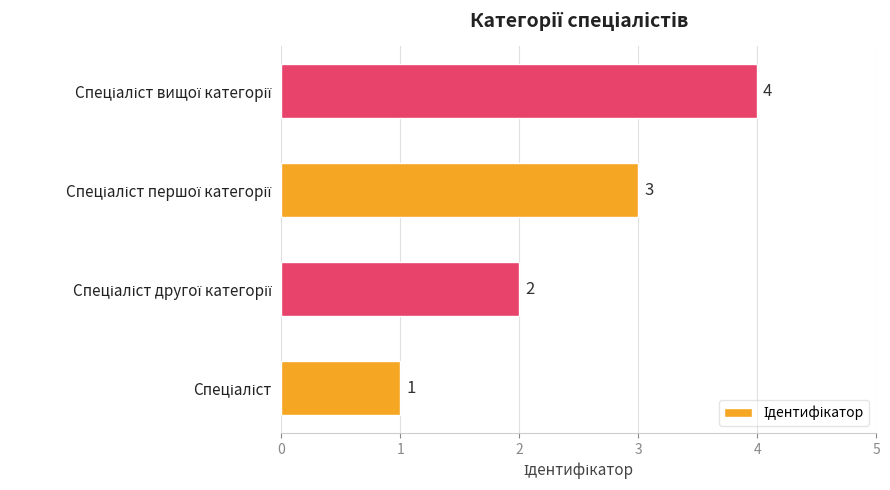

What is the maximum value shown in the chart?

4